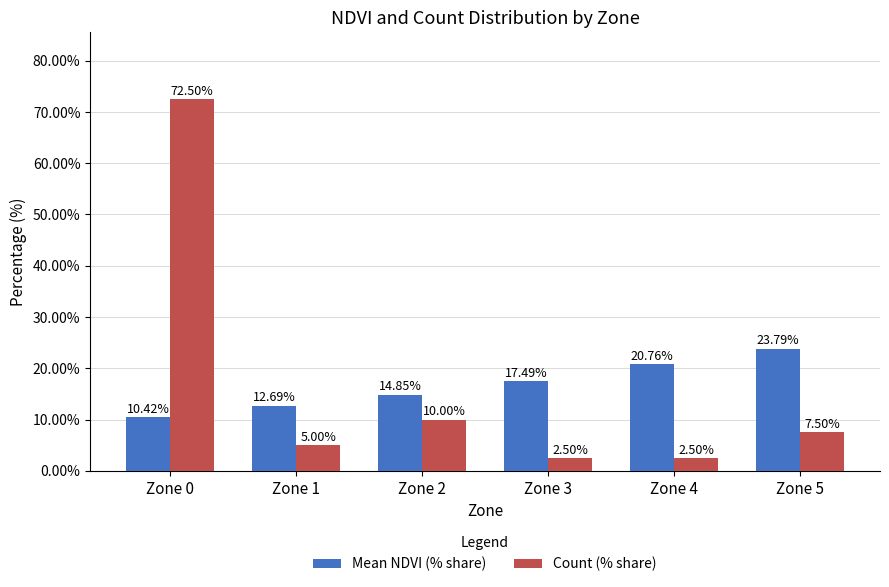

At which label does Mean NDVI (% share) reach its minimum?

Zone 0